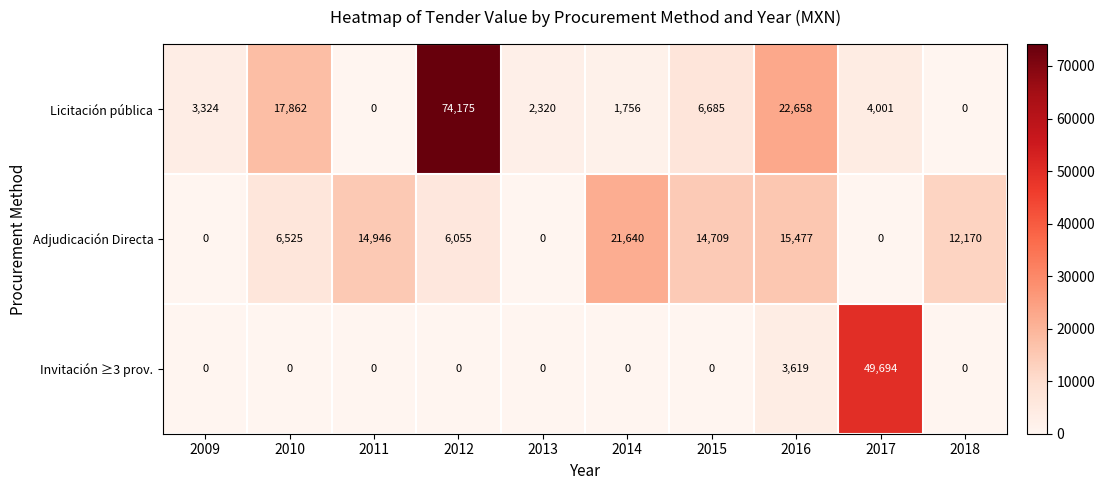

Reading left to right, extract all data points from this chart.

Licitación pública: 3324	17862	0	74175	2320	1756	6685	22658	4001	0
Adjudicación Directa: 0	6525	14946	6055	0	21640	14709	15477	0	12170
Invitación ≥3 prov.: 0	0	0	0	0	0	0	3619	49694	0